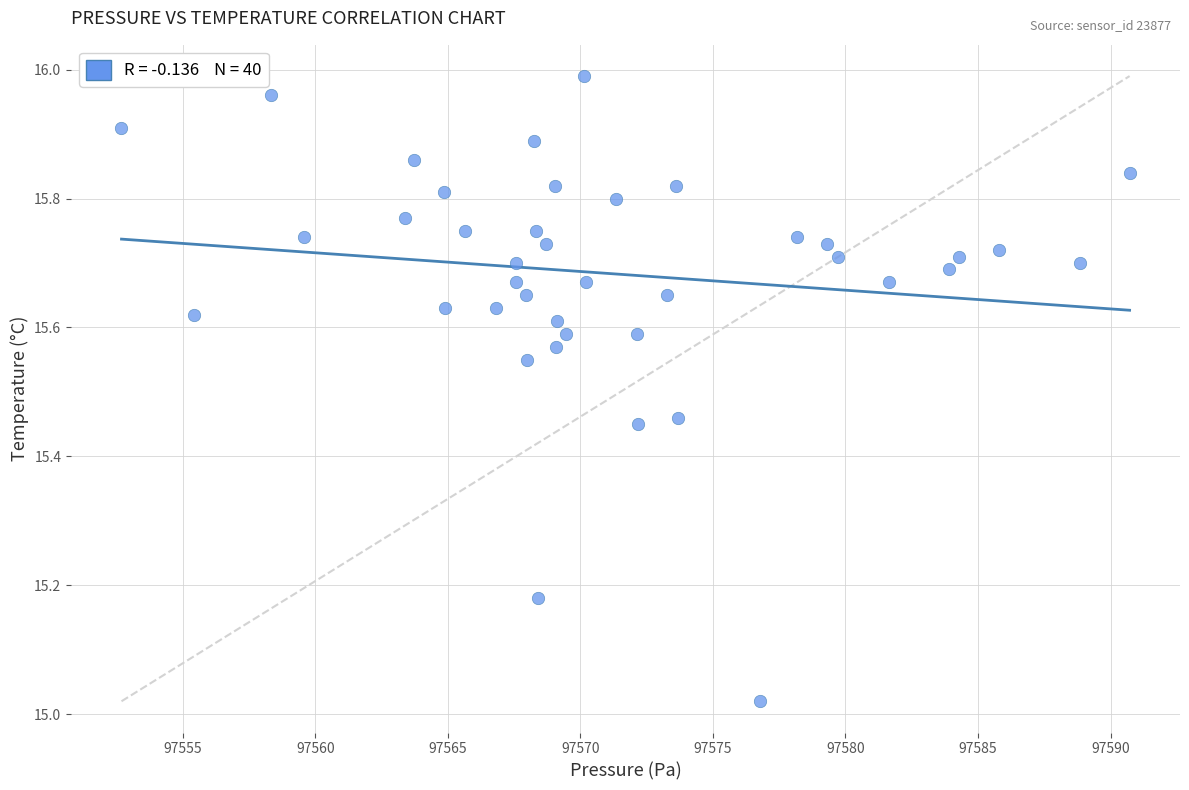

What is the range of Y values (max minus min)?

1.0